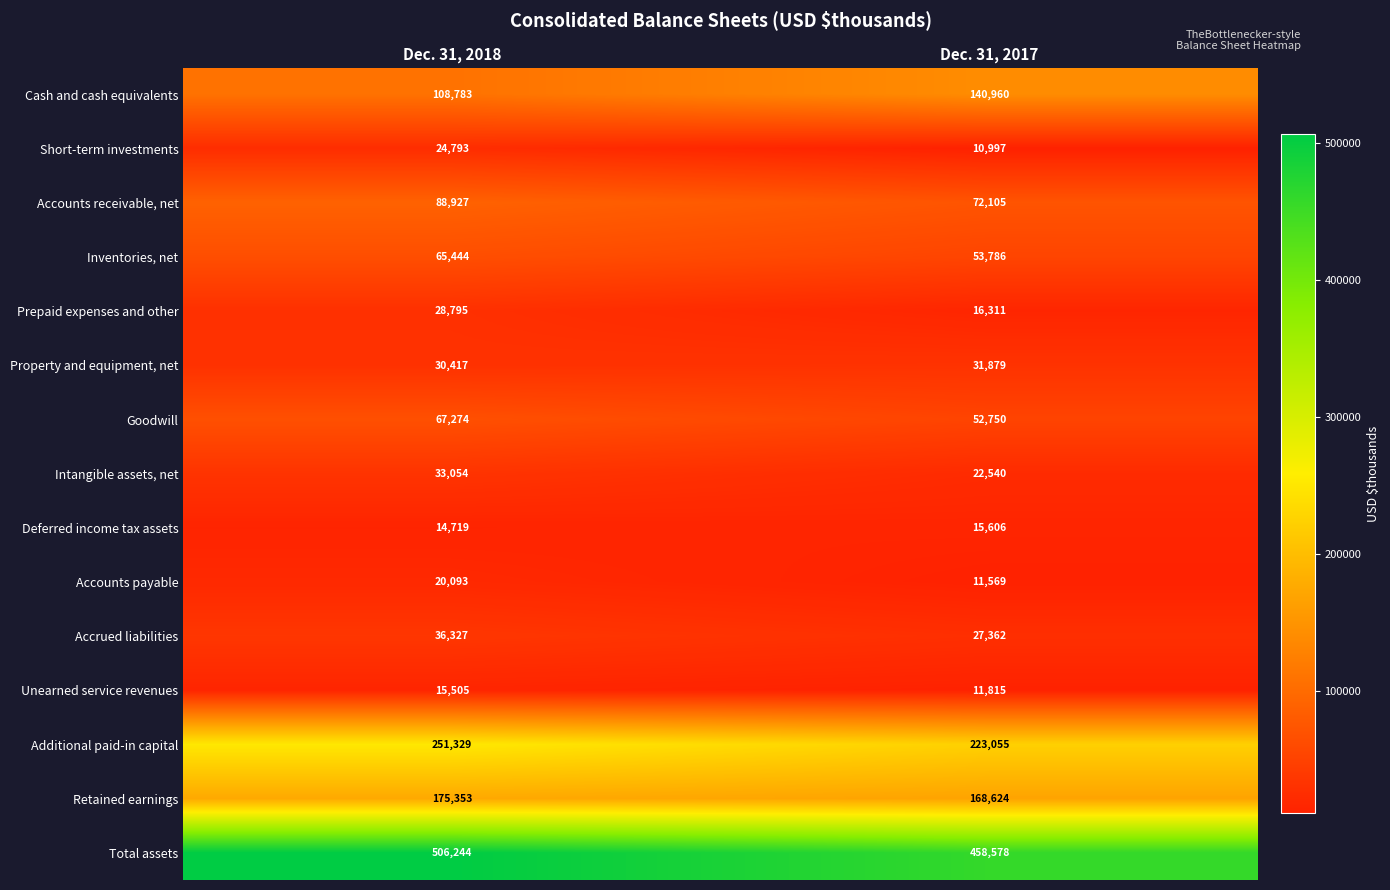

What is the difference between the Retained earnings values at Dec. 31, 2018 and Dec. 31, 2017?

6729